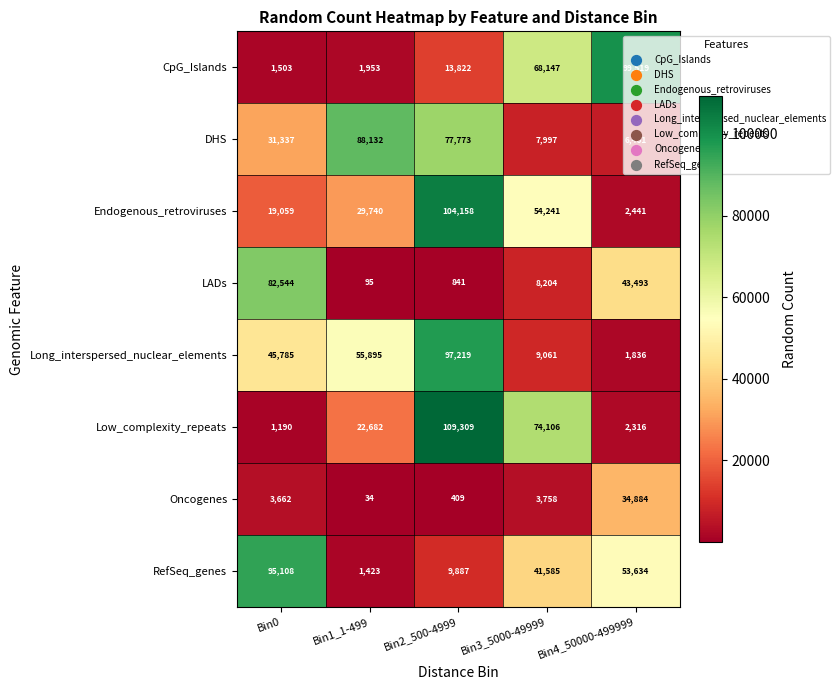

What is the highest value of the CpG_Islands series?

99519